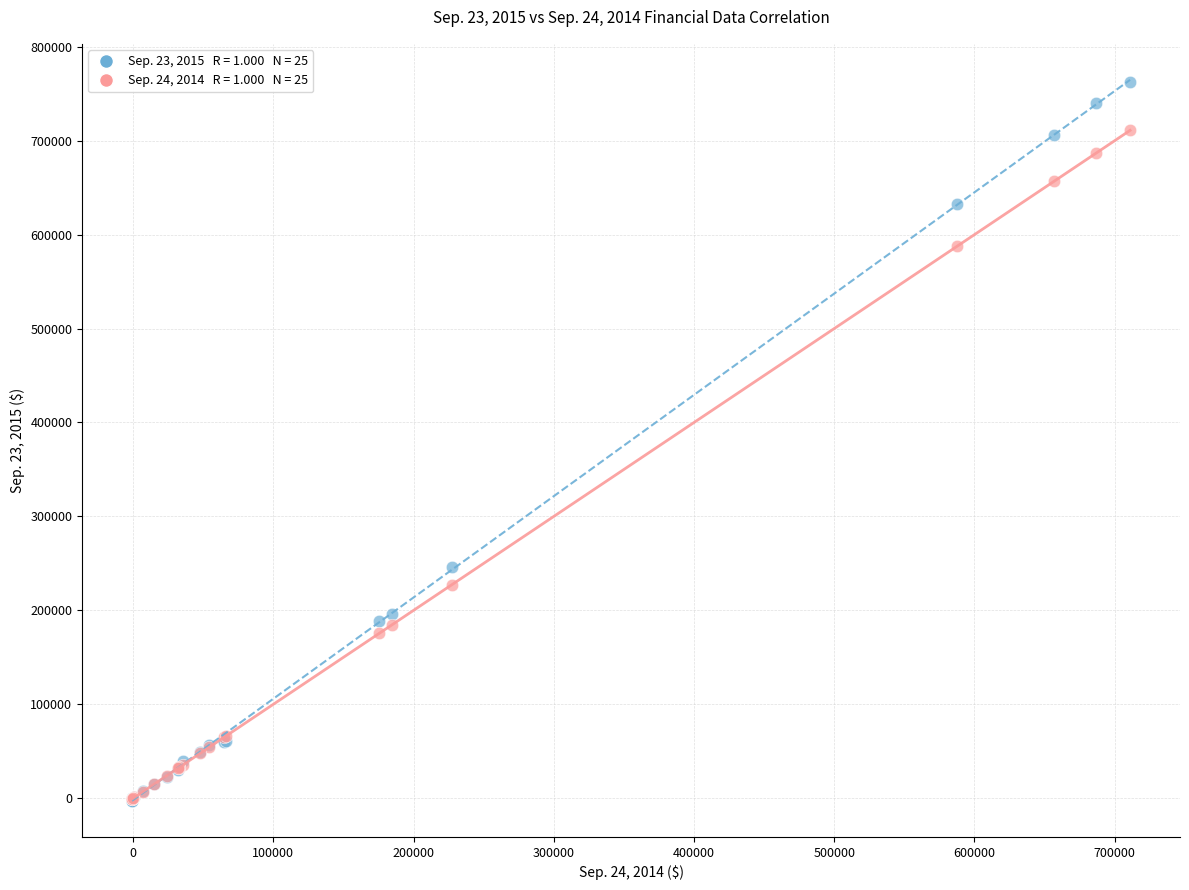

Across all series, what Y value is closest to 379877?

246577.0